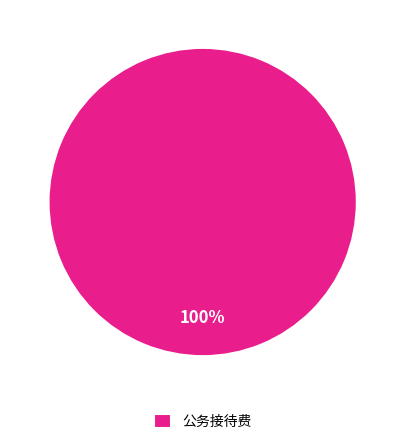

Does any single category account for the majority?

Yes